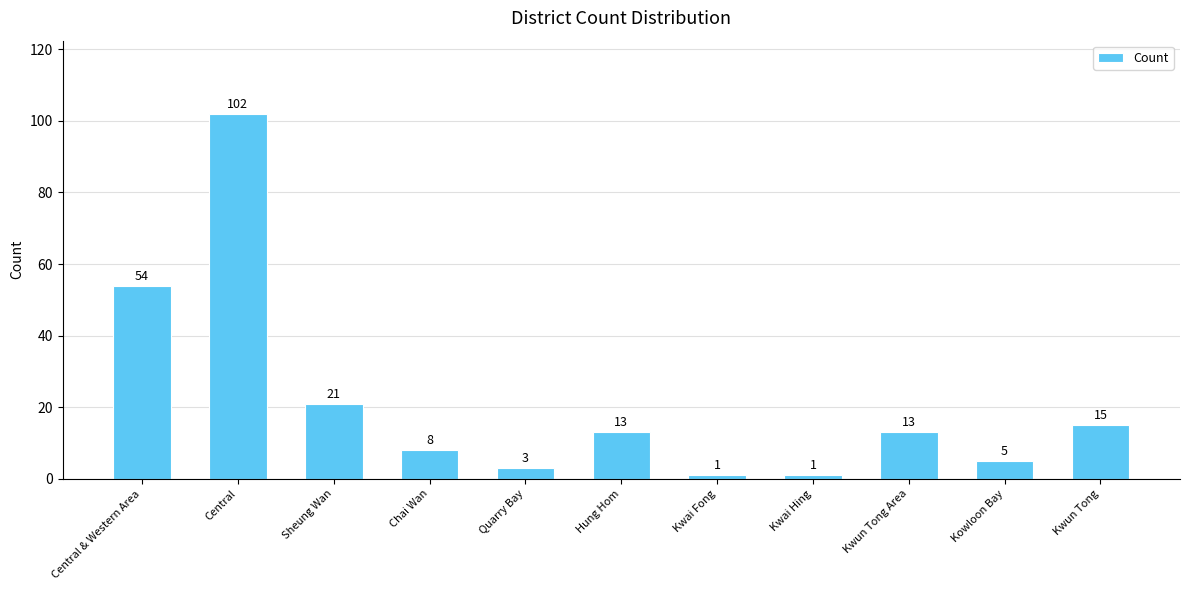

The value at Kowloon Bay is 5. True or false?

True